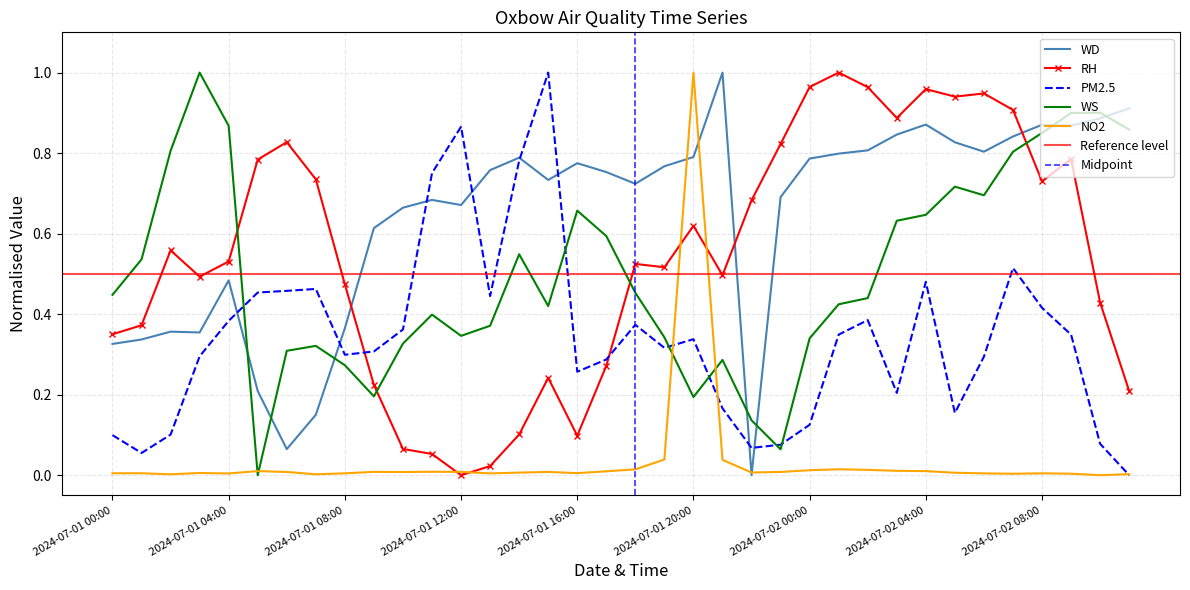

What is the difference between the second highest and second lowest values in the PM2.5 series?

0.8